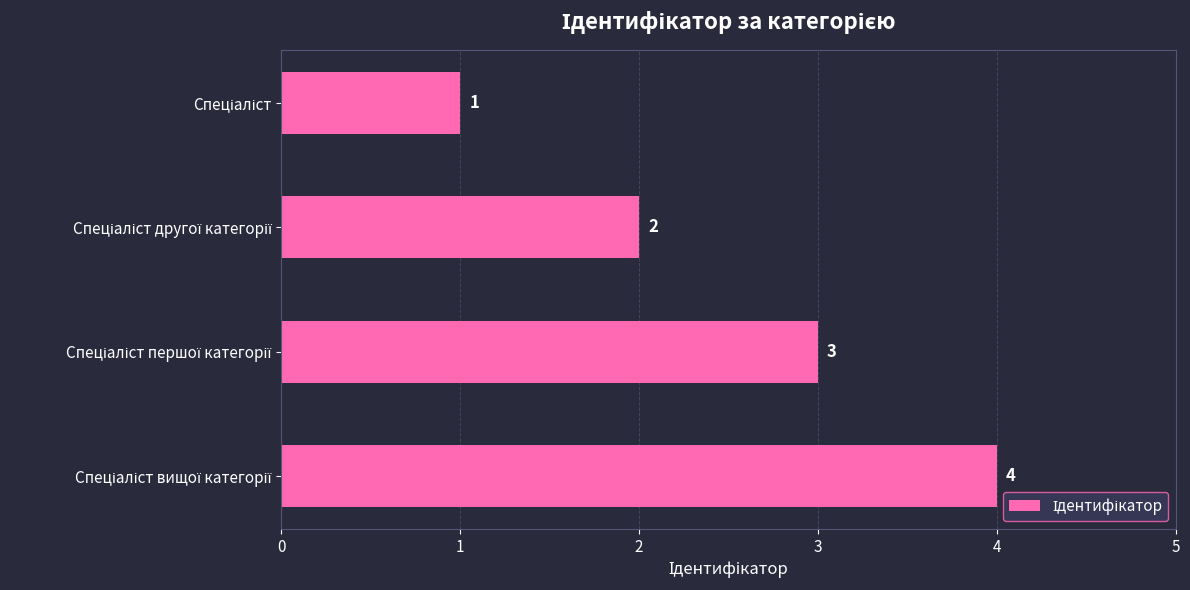

What is the greatest value displayed?

4